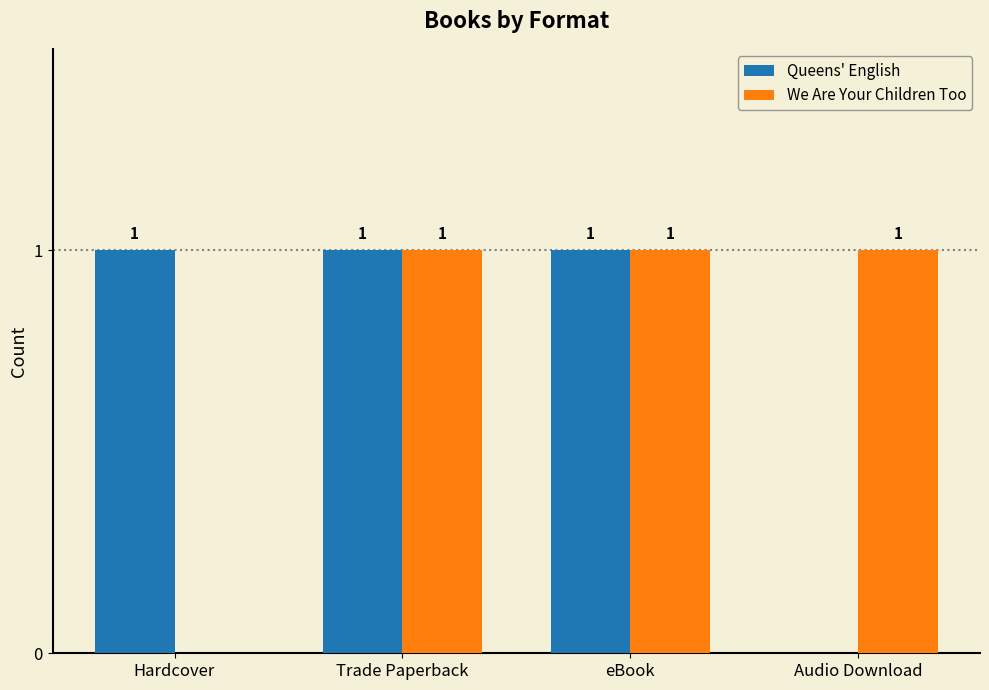

At which label is Queens' English closest to 0?

Audio Download